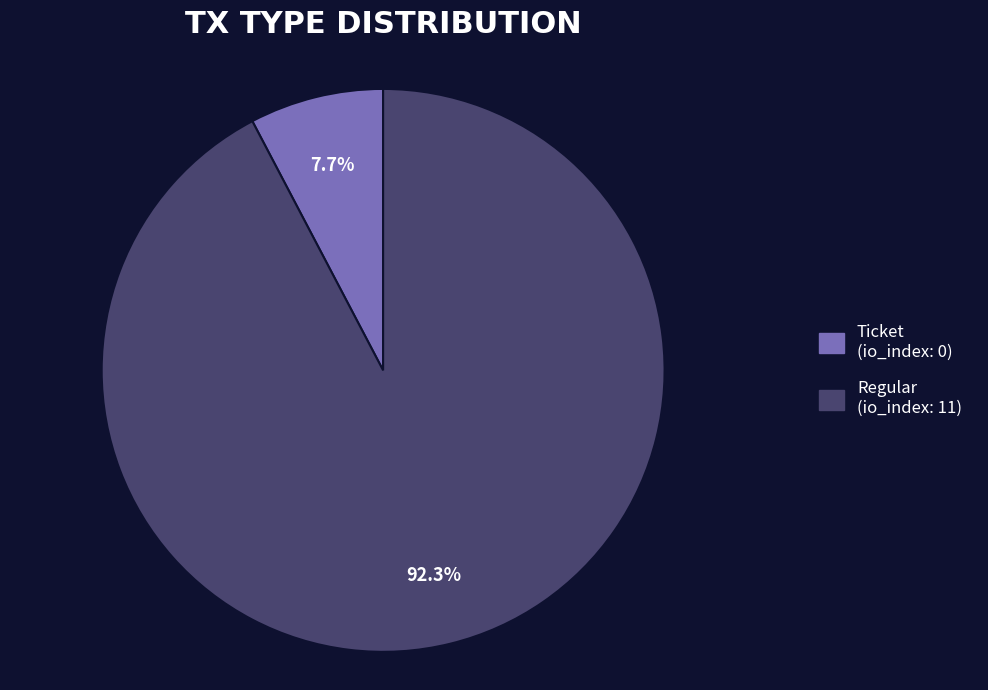

Rank the categories by value from lowest to highest.

Ticket, Regular